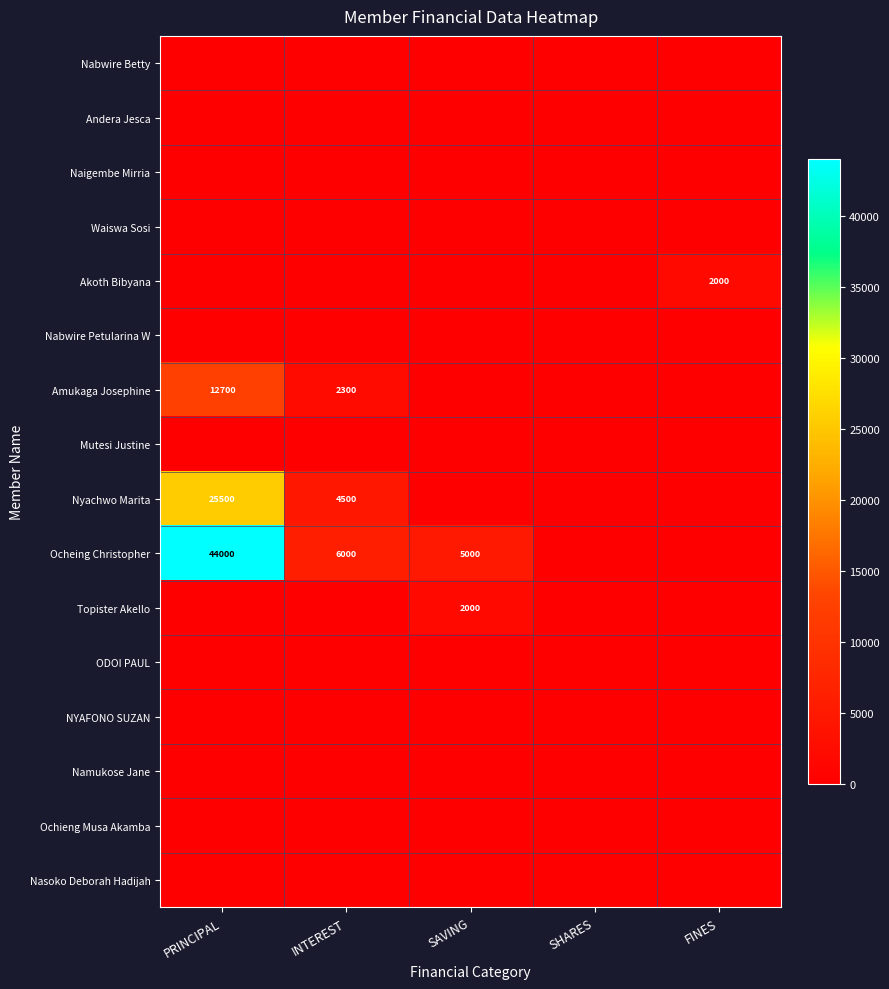

True or false: Topister Akello has a value of -1133 at PRINCIPAL.

False